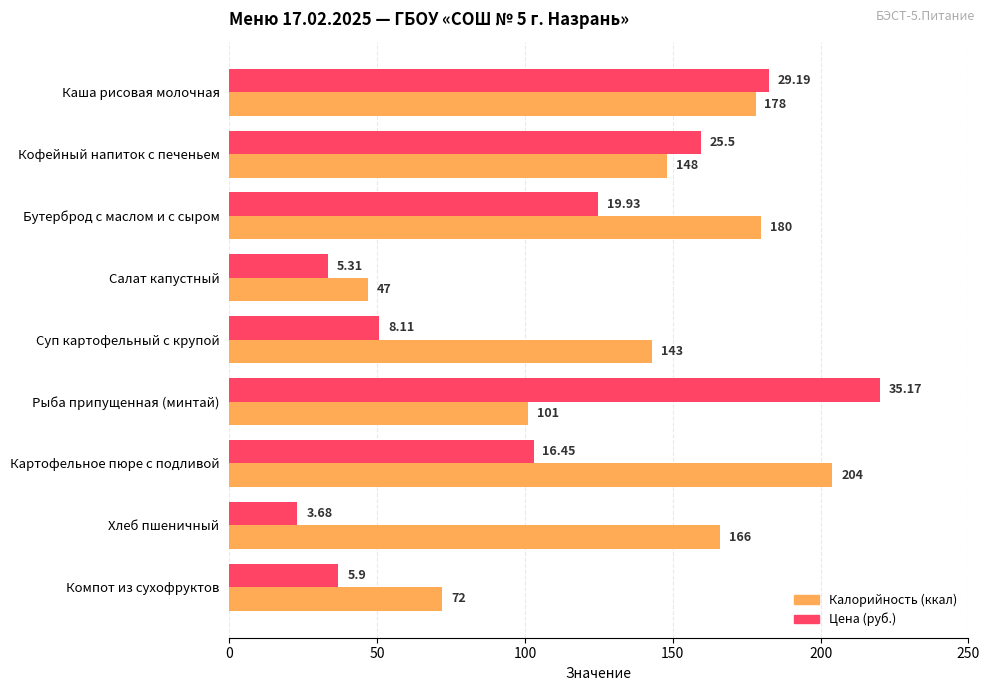

Which category has the highest value across all series?

Рыба припущенная (минтай)